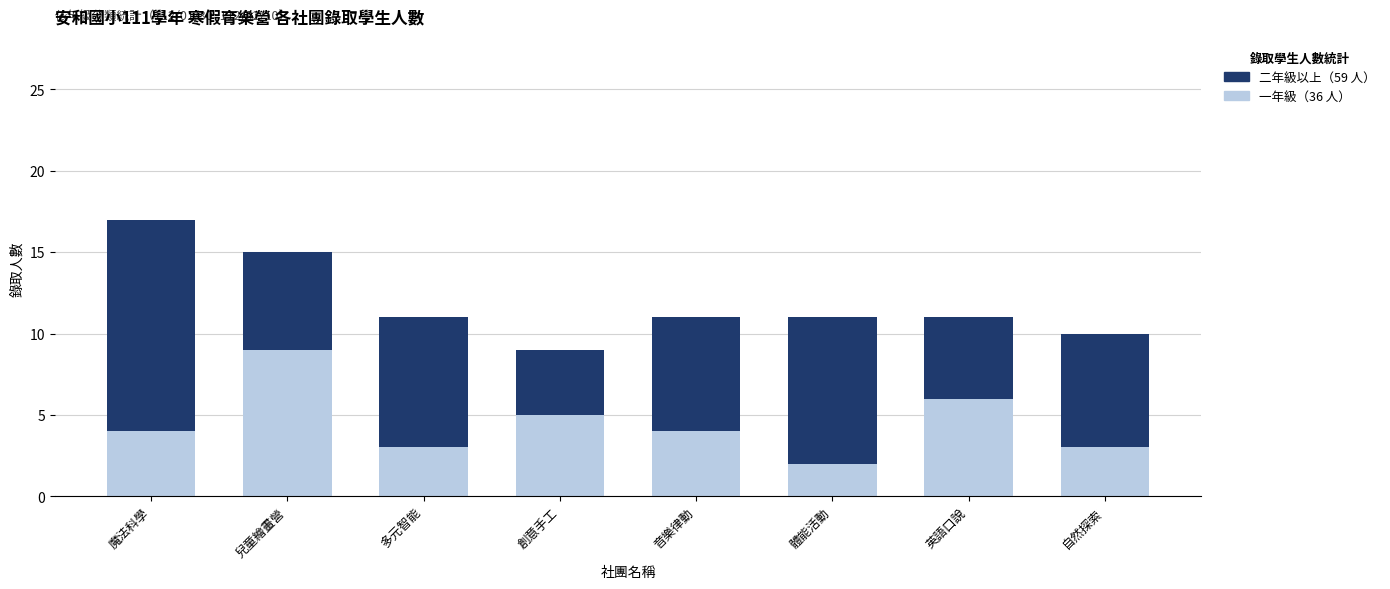

Reading left to right, what are the values for 一年級?

魔法科學=4	兒童繪畫營=9	多元智能=3	創意手工=5	音樂律動=4	體能活動=2	英語口說=6	自然探索=3